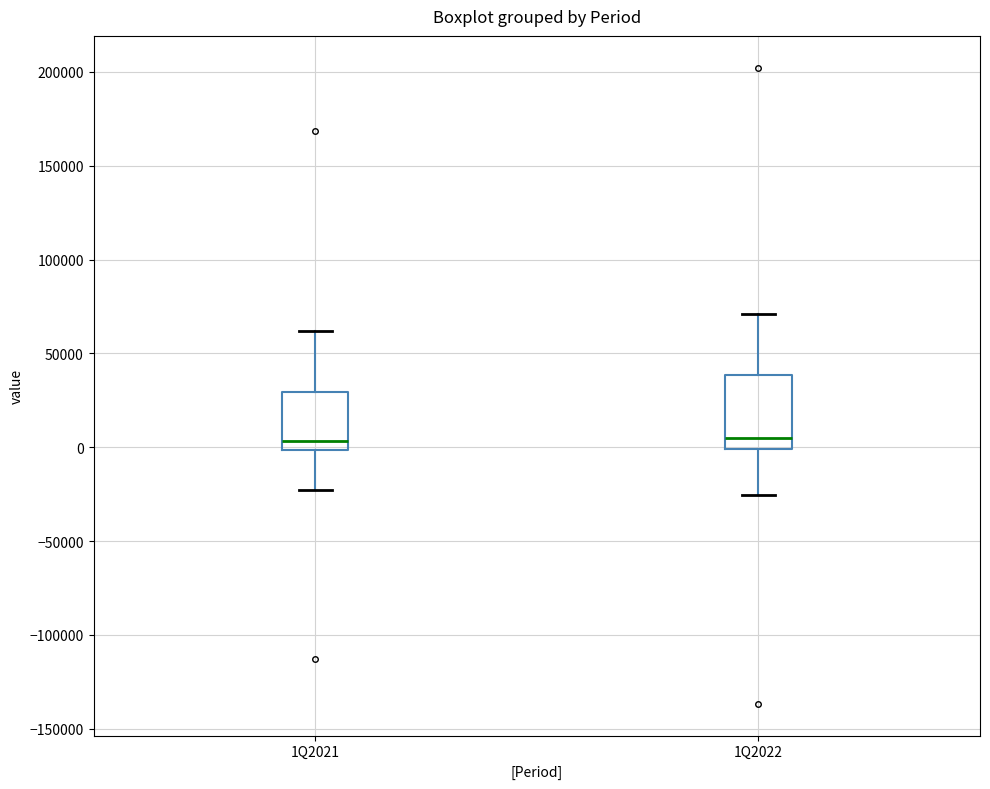

Reading left to right, read every box against the y-axis: the position of its median line, the range the box covers, and the ends of its whiskers. The values are not printed on the chart, so give them approximately, as read against the axis.

1Q2021: median 5000, box 0 to 30000, whiskers -25000 to 60000
1Q2022: median 5000, box 0 to 40000, whiskers -25000 to 70000